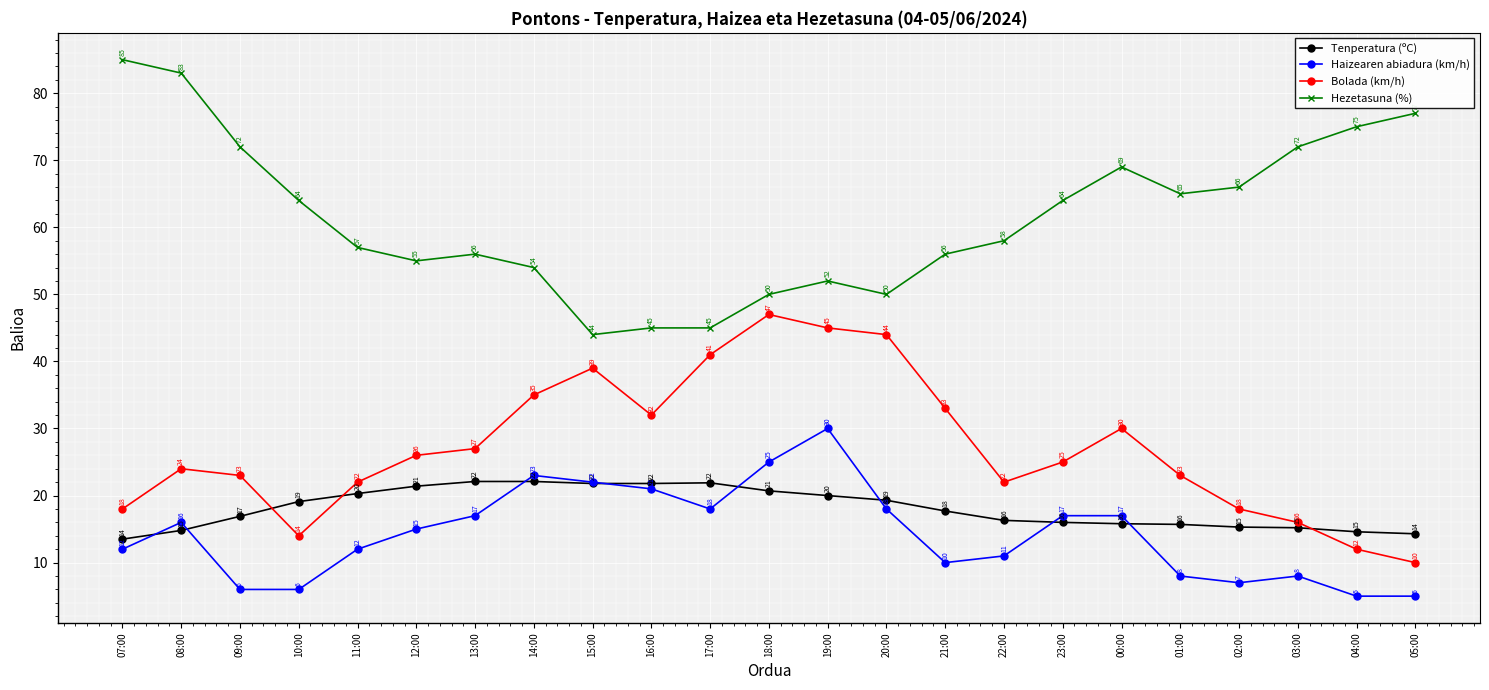

What are all the series names shown in the legend?

Tenperatura (ºC), Haizearen abiadura (km/h), Bolada (km/h), Hezetasuna (%)